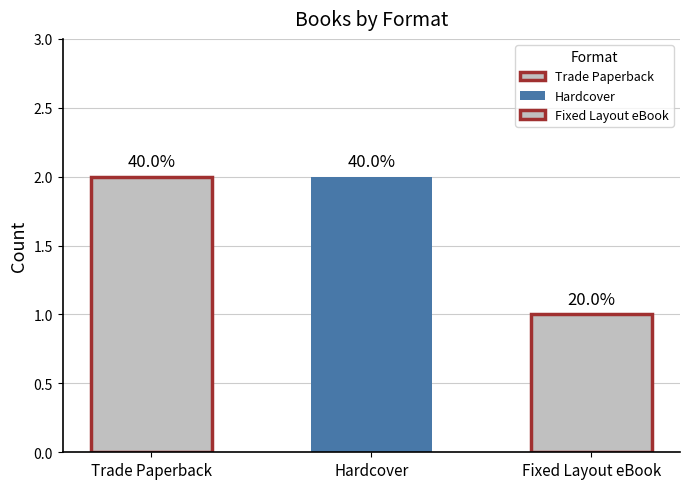

The chart shows a value of 3 at Fixed Layout eBook. True or false?

False